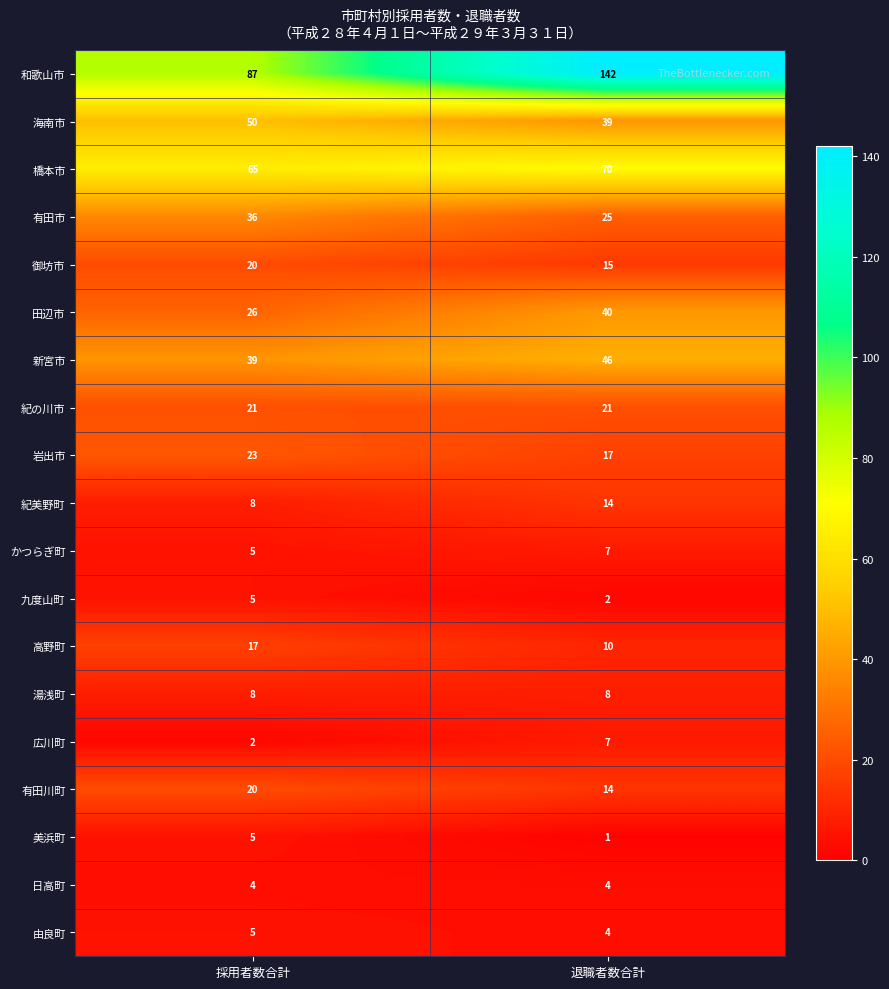

The value of 日高町 at 採用者数合計 is 4. True or false?

True